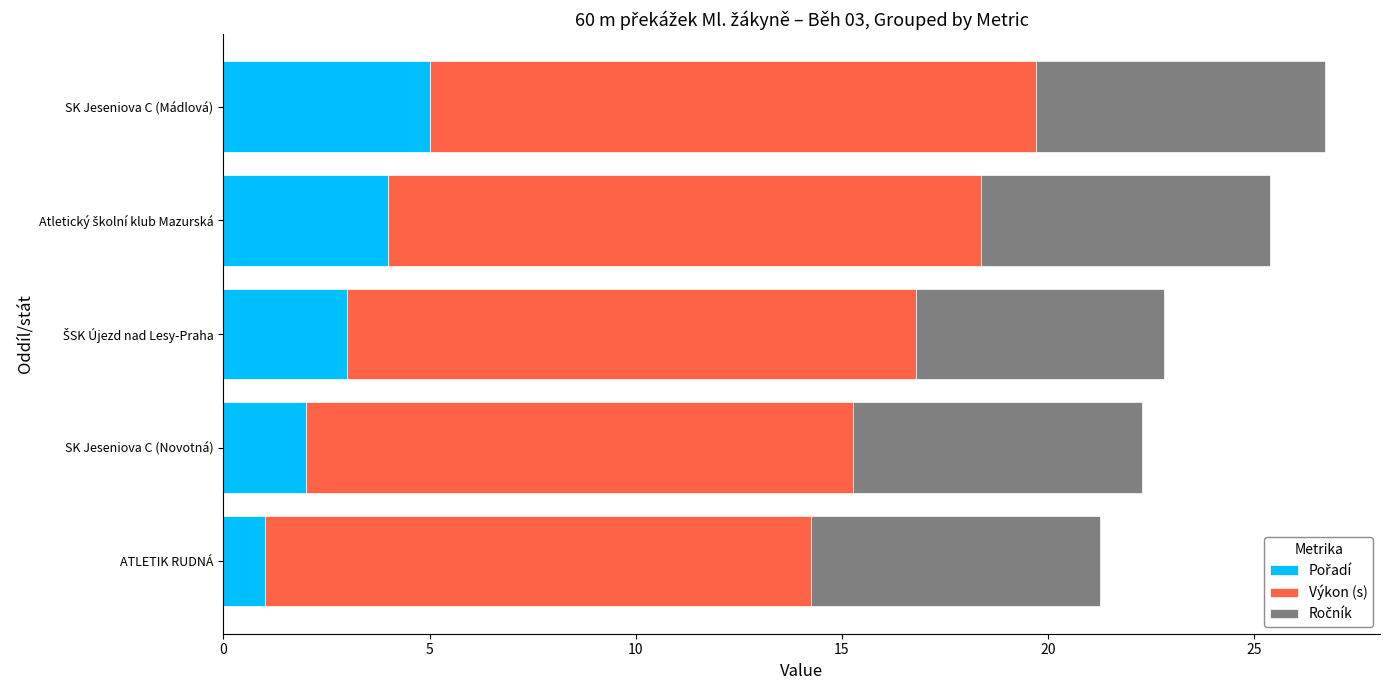

What is the total value across all series at ATLETIK RUDNÁ?

21.3